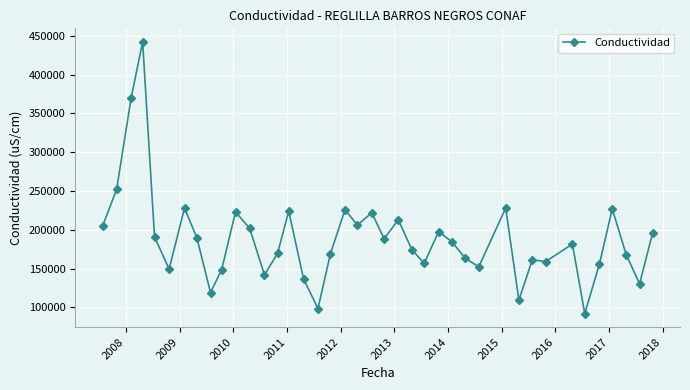

What is the value of the 28th point from the left?

163200